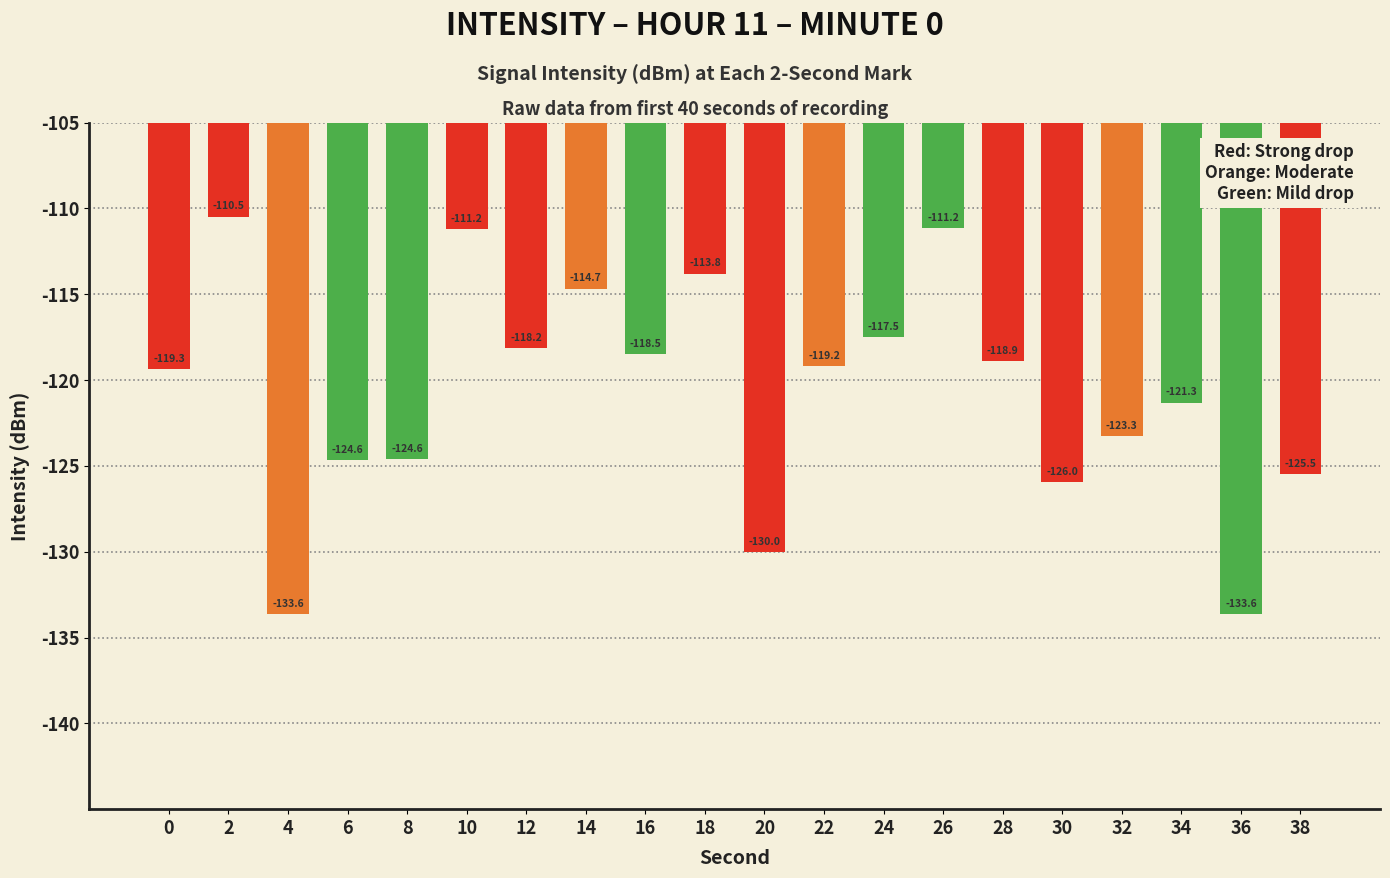

How many categories are shown in the chart?

20